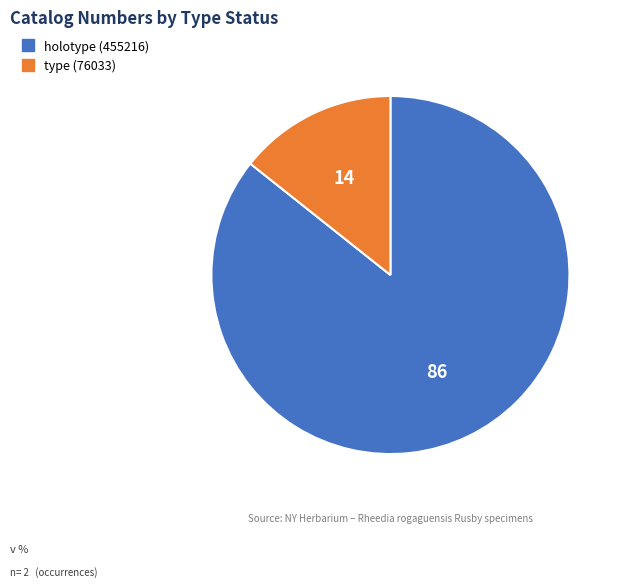

Rank the categories by value from highest to lowest.

holotype (455216), type (76033)